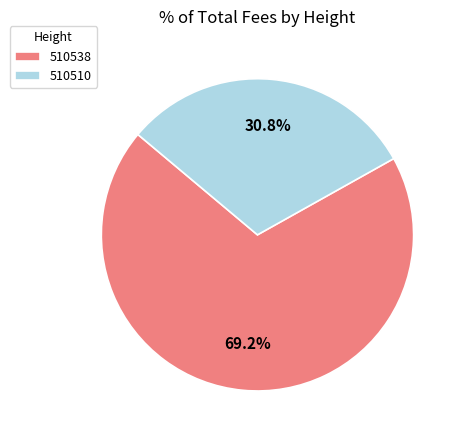

True or false: 510510 accounts for 22% of the total.

False